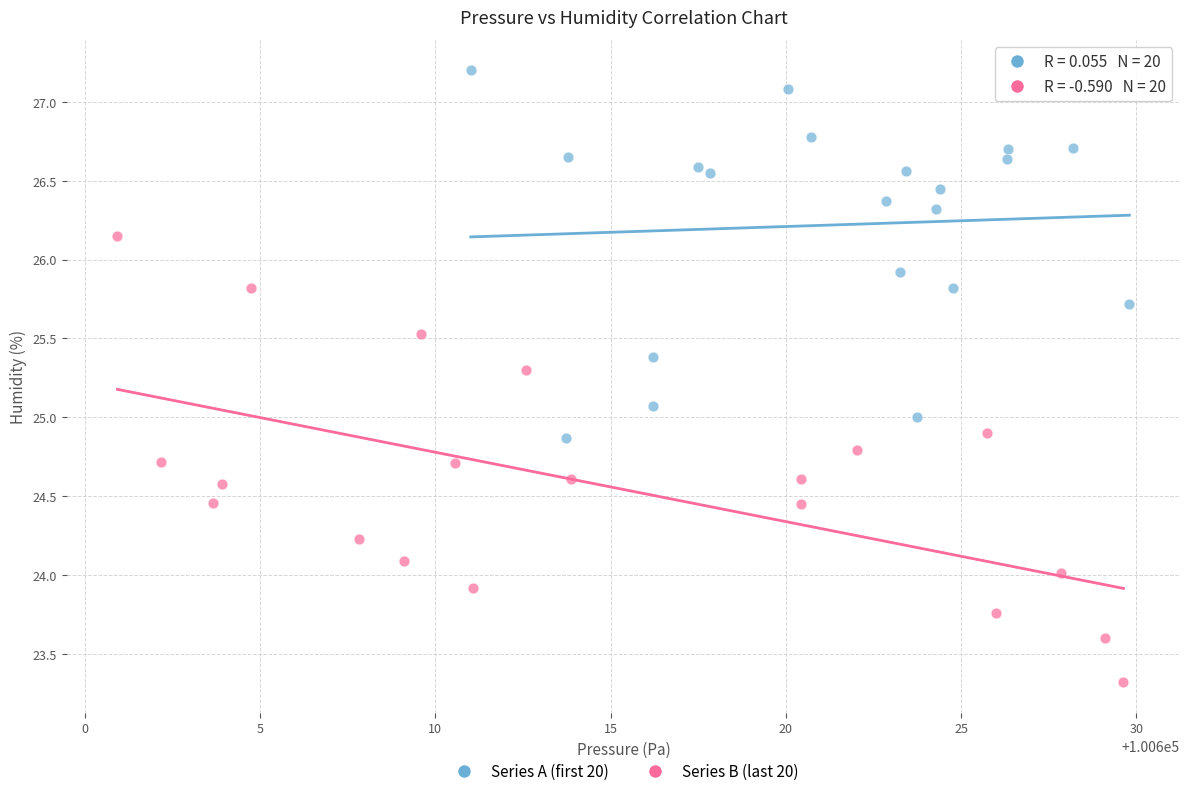

What are all the series names shown in the legend?

Series A (first 20), Series B (last 20)